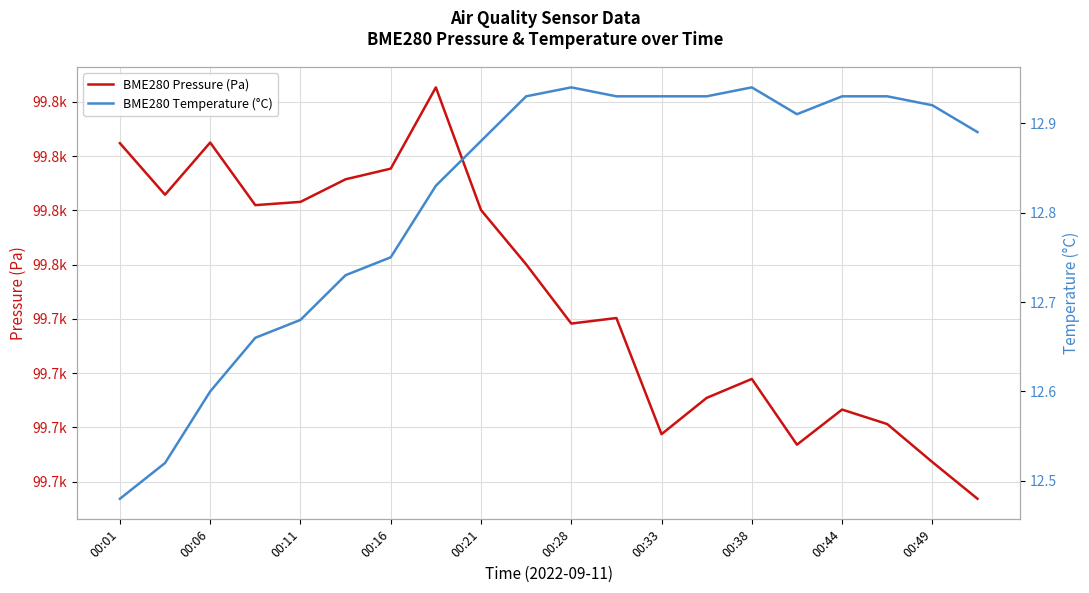

Is this an area chart (filled region under the line)?

No